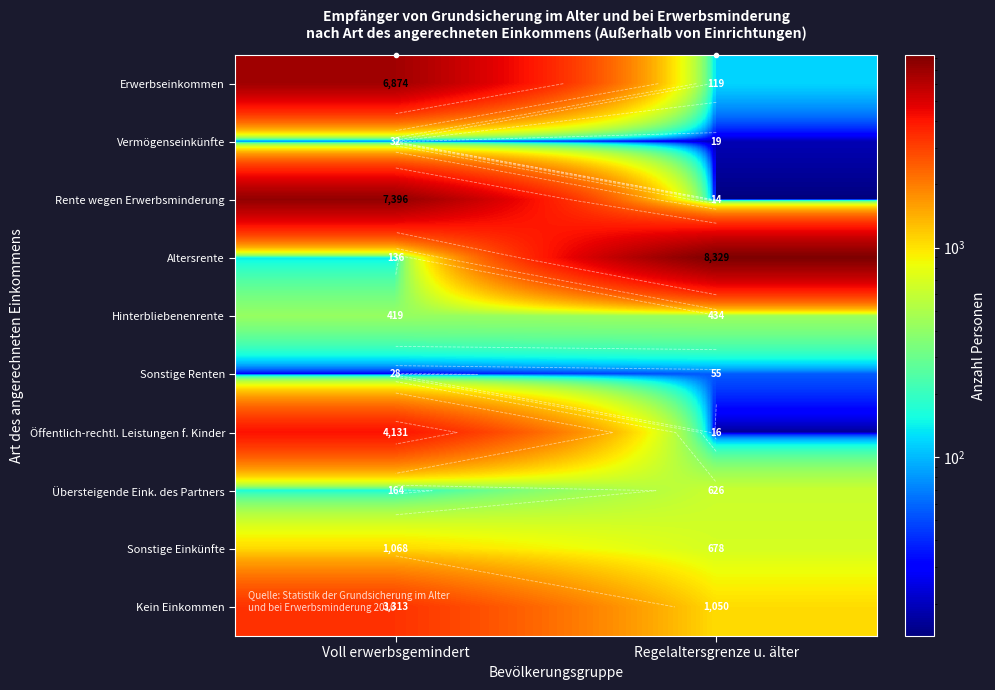

What is the approximate value of Öffentlich-rechtl. Leistungen f. Kinder at Voll erwerbsgemindert?

4131